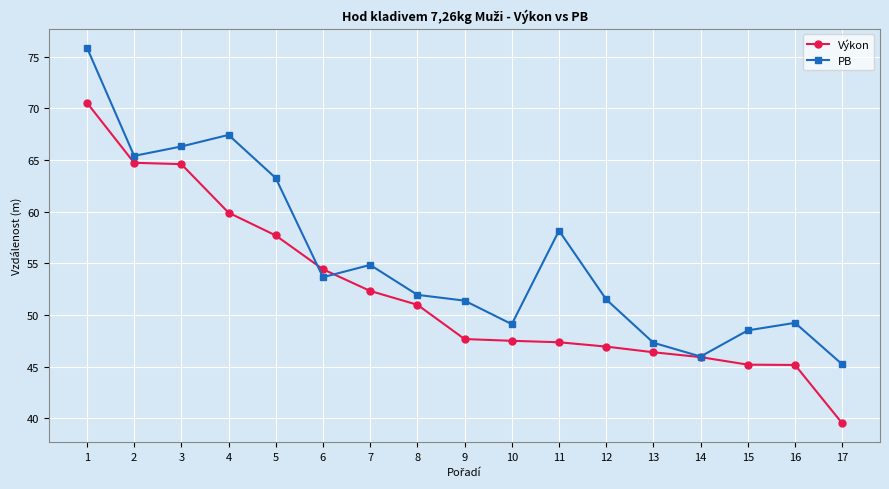

What are all the series names shown in the legend?

Výkon, PB